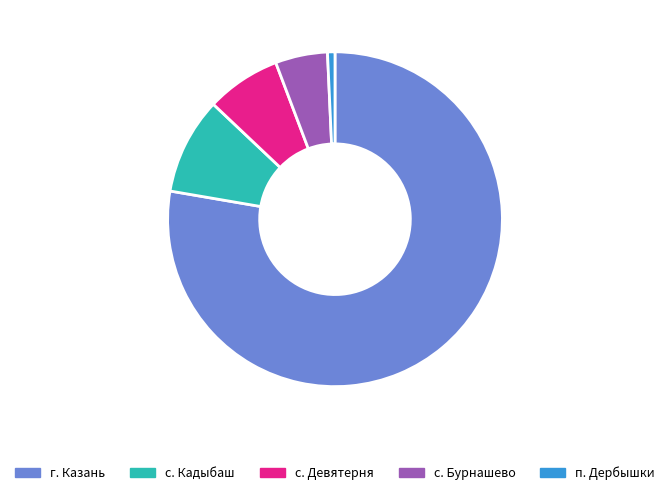

Which category has the biggest portion of the pie?

г. Казань